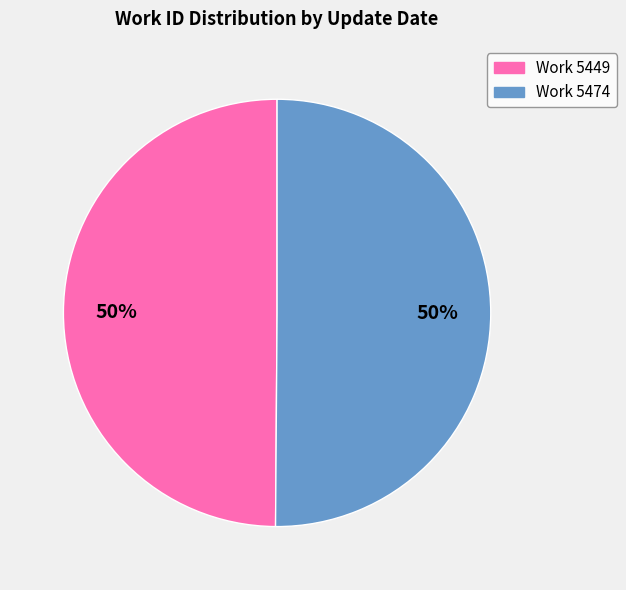

To the nearest percent, what is the average slice percentage?

50%